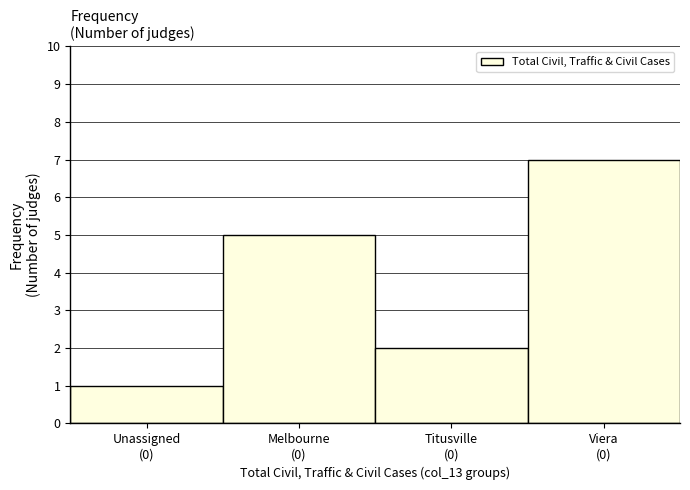

Reading left to right, extract all data points from this chart.

1	5	2	7